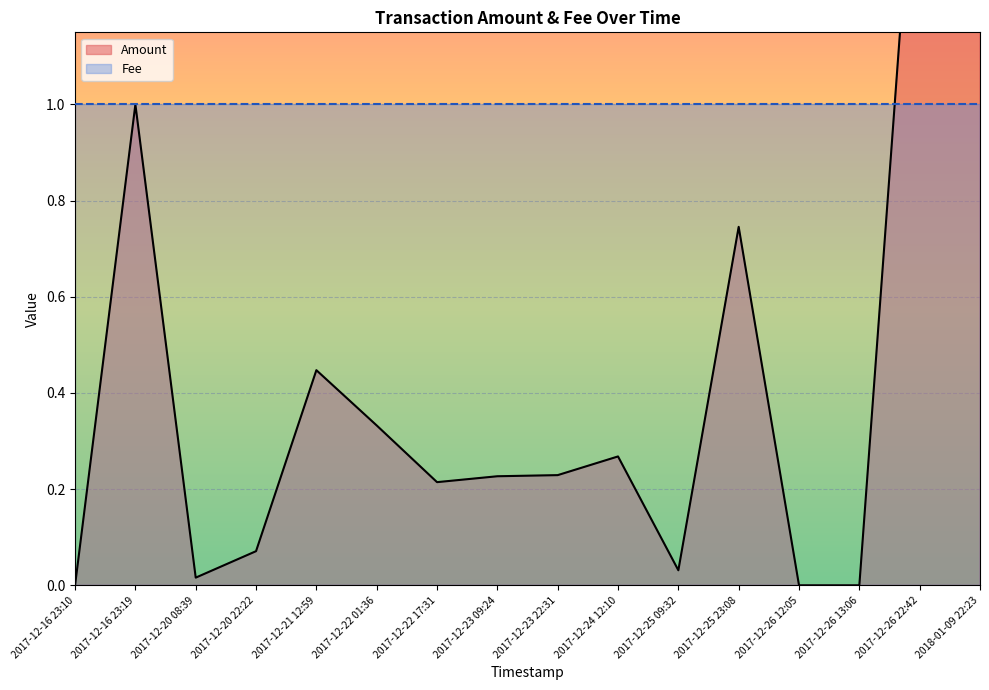

Rank the categories by value from highest to lowest.

2017-12-26 22:42, 2018-01-09 22:23, 2017-12-16 23:19, 2017-12-25 23:08, 2017-12-21 12:59, 2017-12-22 01:36, 2017-12-24 12:10, 2017-12-23 22:31, 2017-12-23 09:24, 2017-12-22 17:31, 2017-12-20 22:22, 2017-12-25 09:32, 2017-12-20 08:39, 2017-12-16 23:10, 2017-12-26 12:05, 2017-12-26 13:06